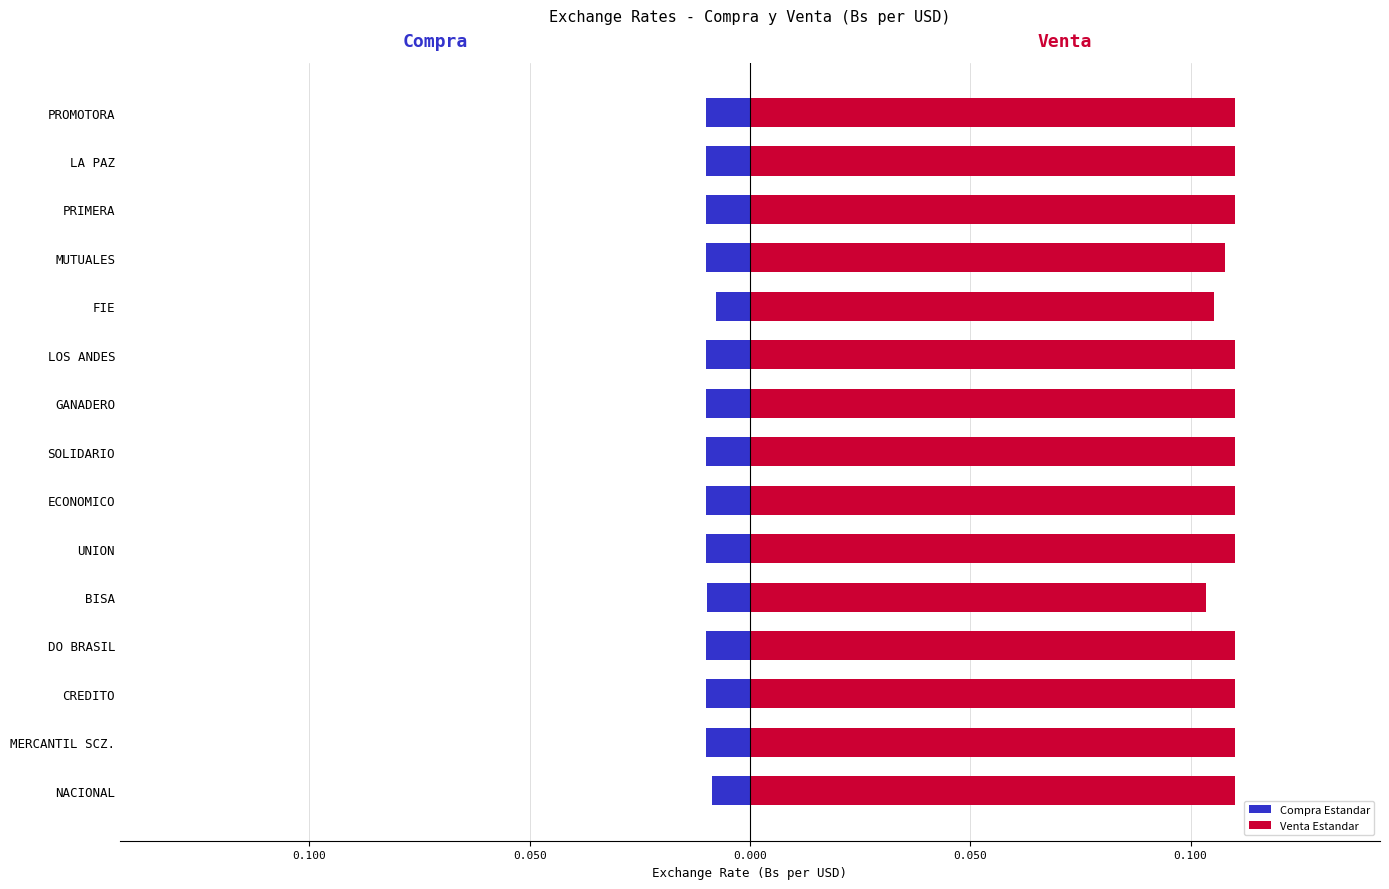

Between UNION and PROMOTORA, which series saw the biggest shift?

Compra Estandar